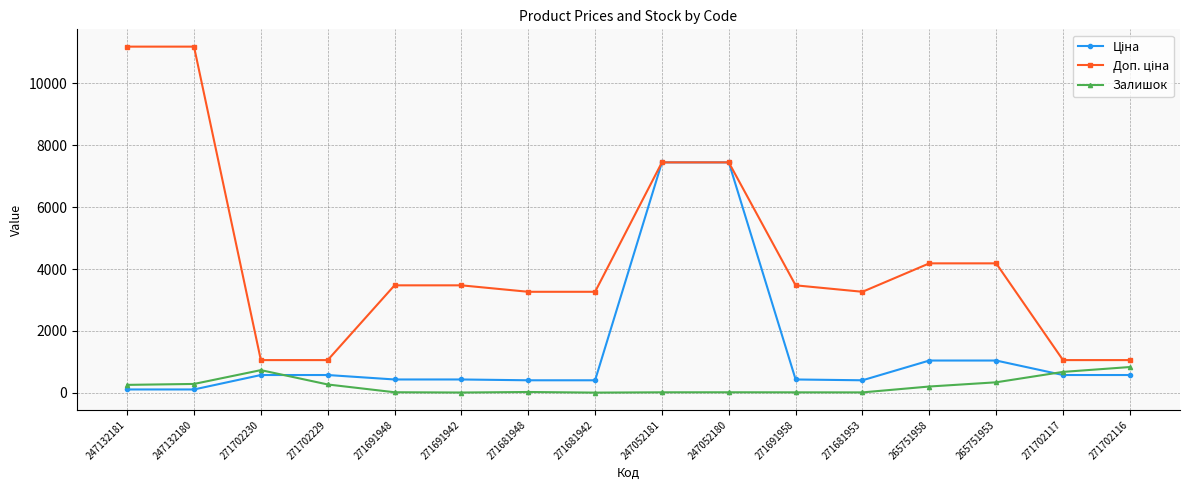

What is the maximum value for Залишок?

836.0